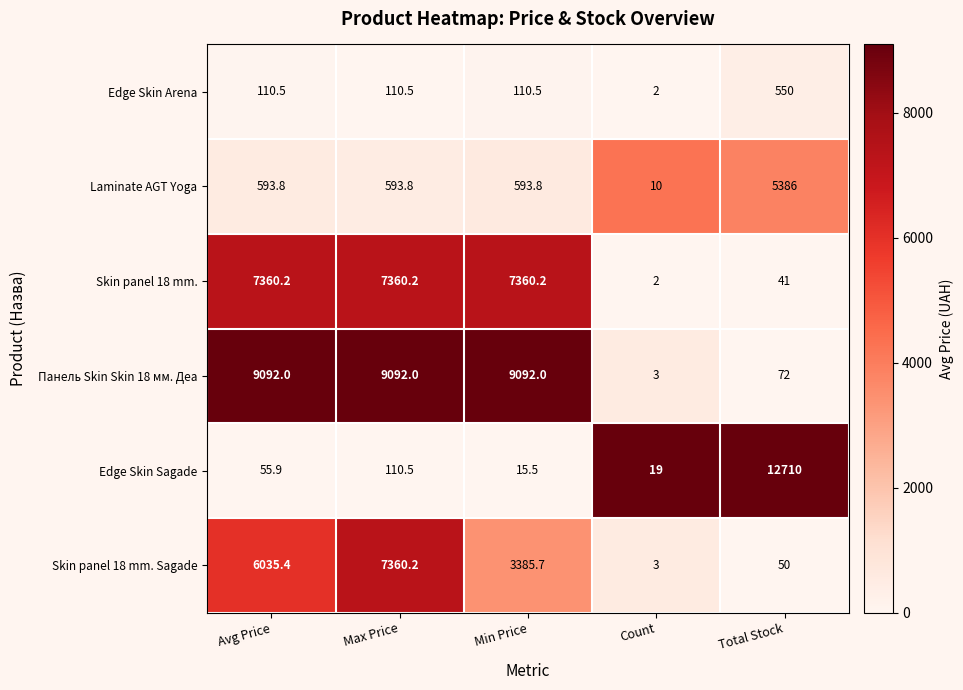

At which label does Skin panel 18 mm. Sagade reach its peak?

Max Price